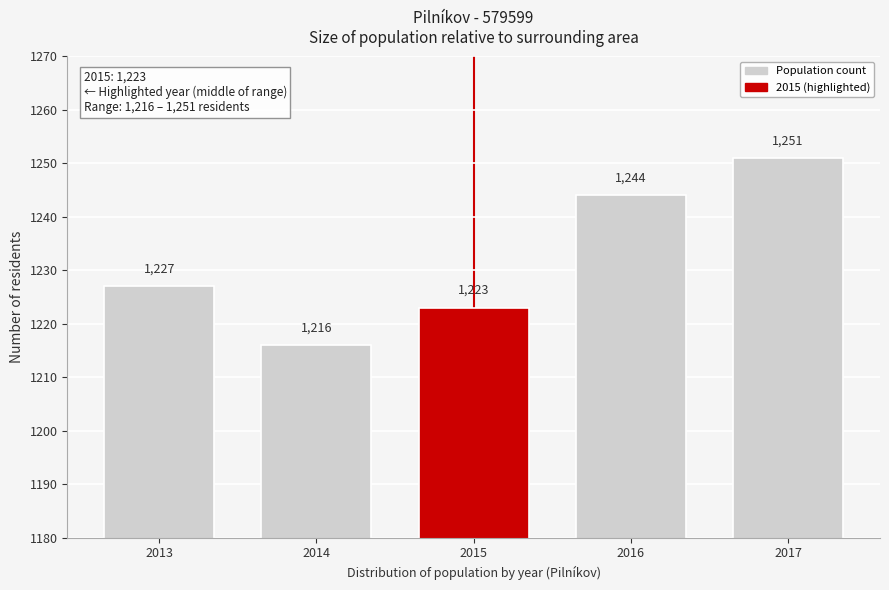

Reading left to right, list all the values displayed in this chart.

1227	1216	1223	1244	1251